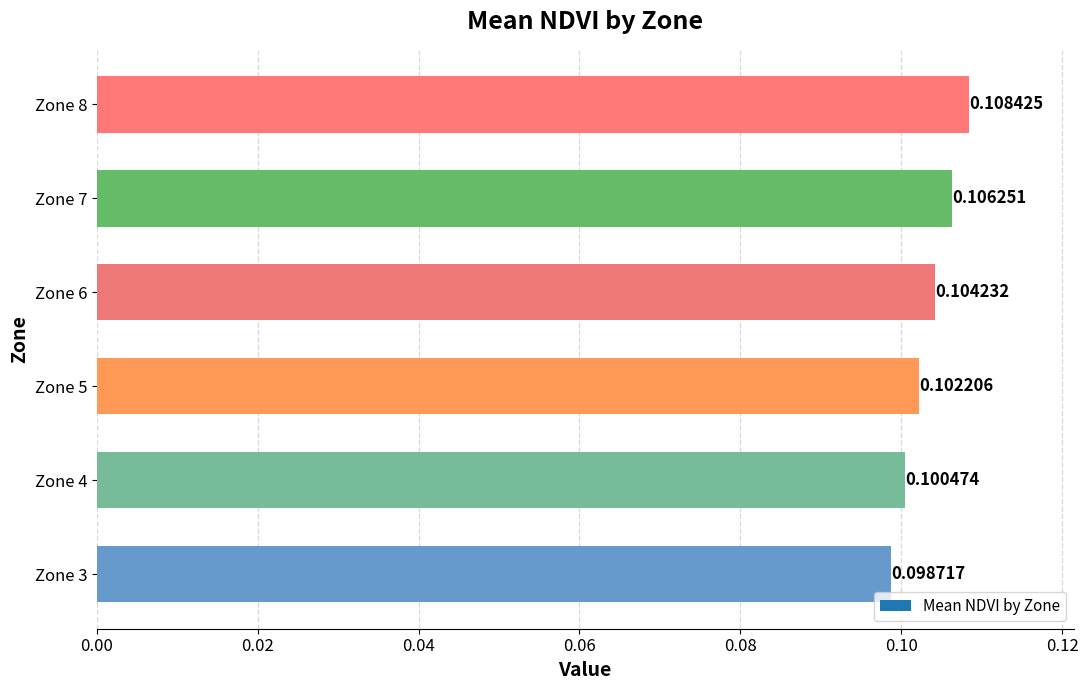

List the labels in order of value, largest first.

Zone 8, Zone 7, Zone 6, Zone 5, Zone 4, Zone 3